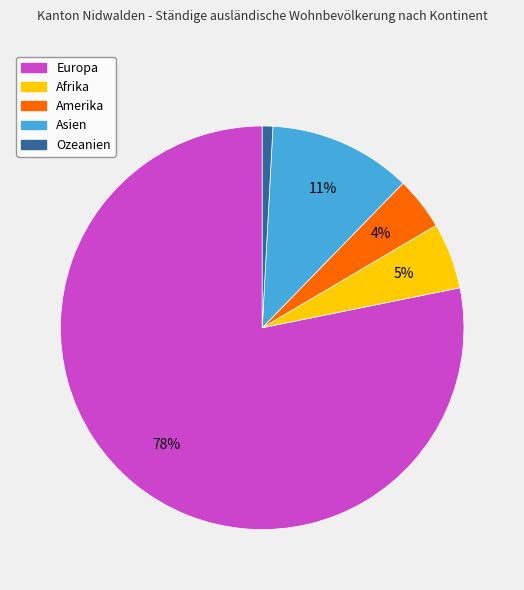

The Europa slice represents 66% of the pie. True or false?

False